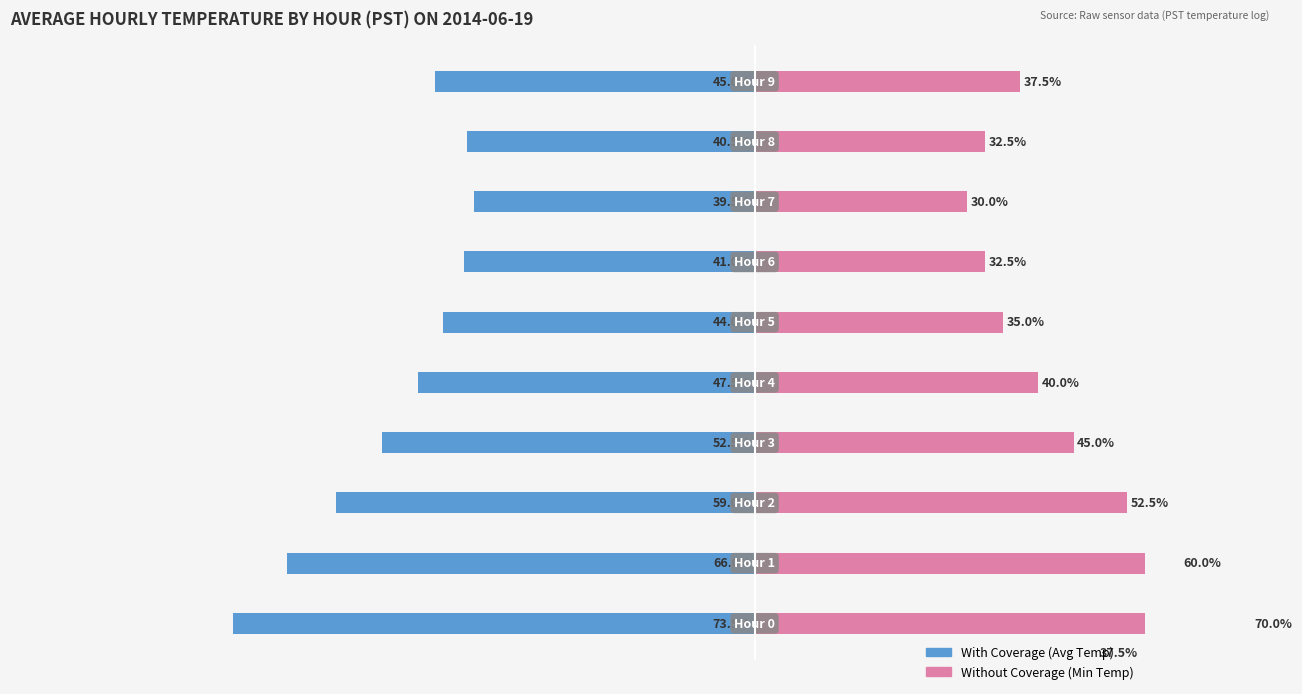

What are all the series names shown in the legend?

With Coverage (Avg Temp), Without Coverage (Min Temp)